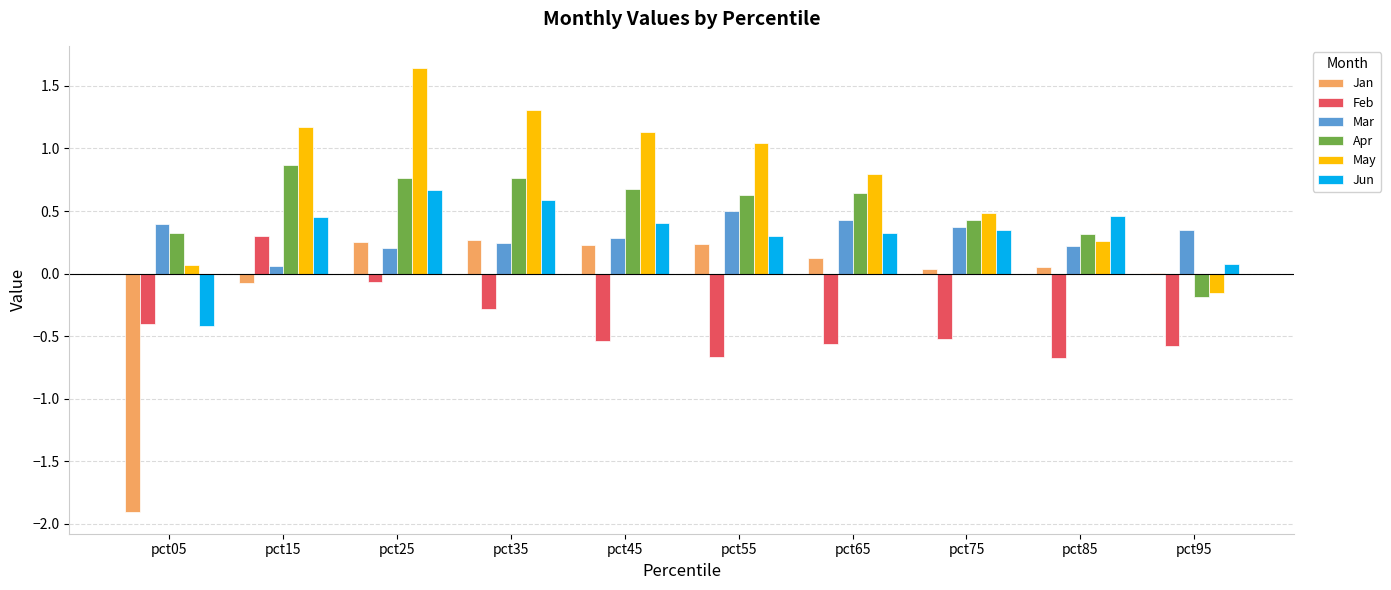

At which category is the sum across all series the highest?

pct25